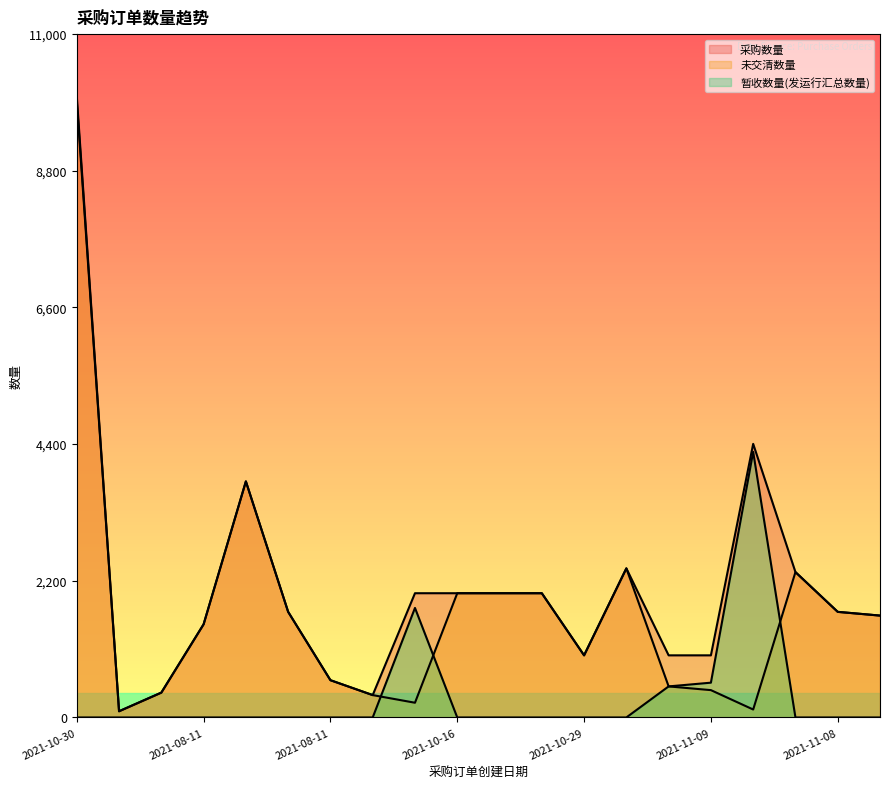

How many data points in 暂收数量(发运行汇总数量) are above 0?

4